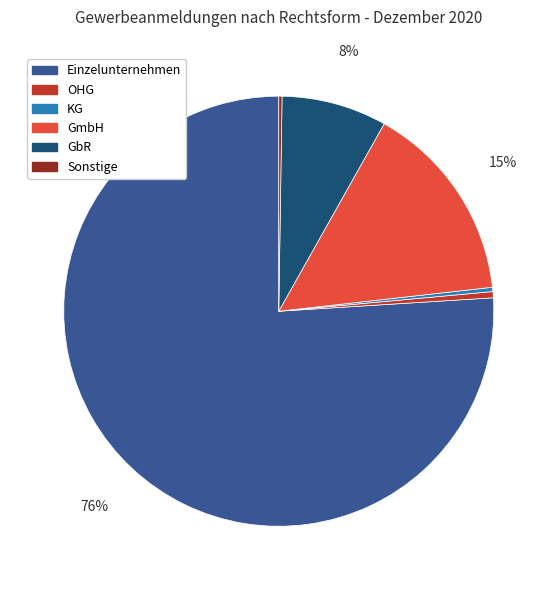

What is the ratio of the value at GmbH to the value at OHG?

32.5